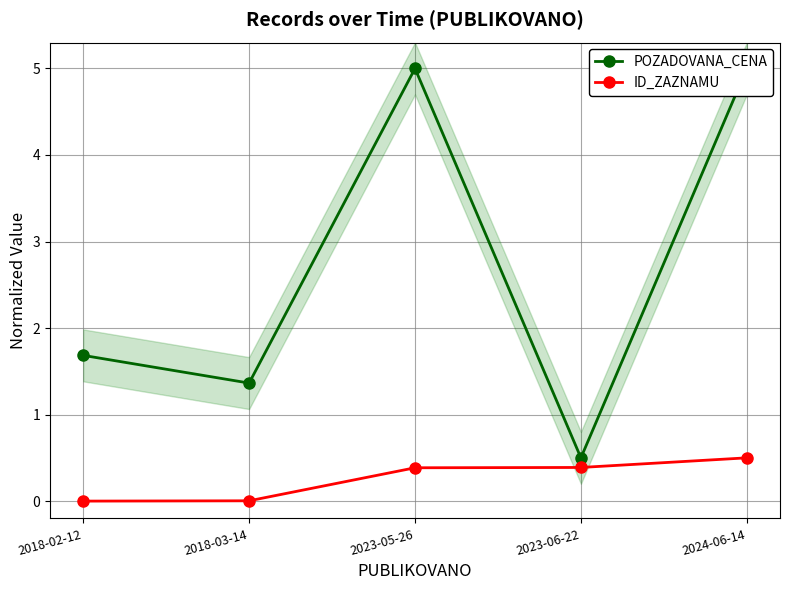

What is the label of the 3rd point from the left?

2023-05-26